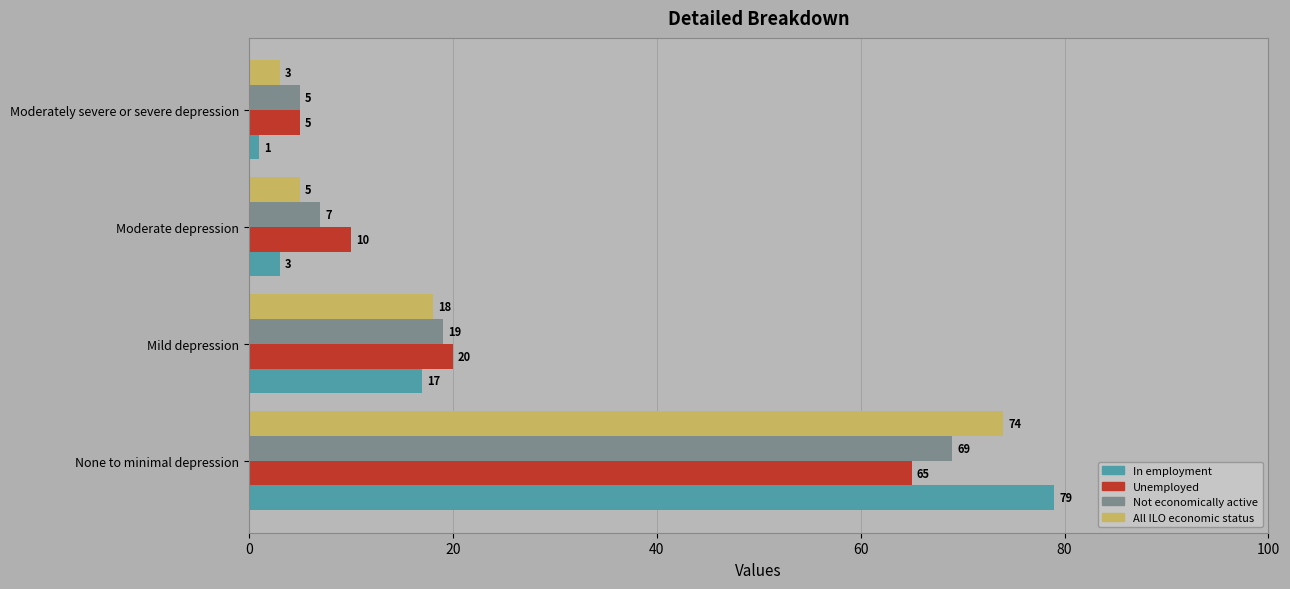

At how many categories does at least one series exceed 3?

4